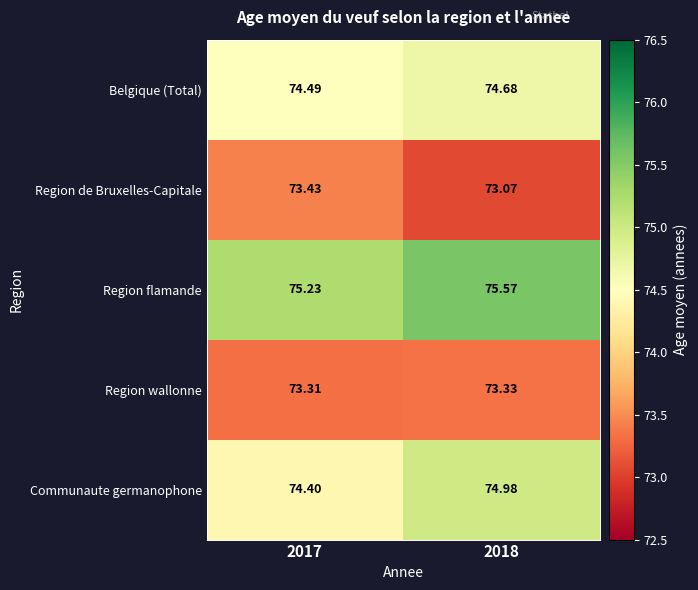

Which series has the widest spread of values?

Communaute germanophone